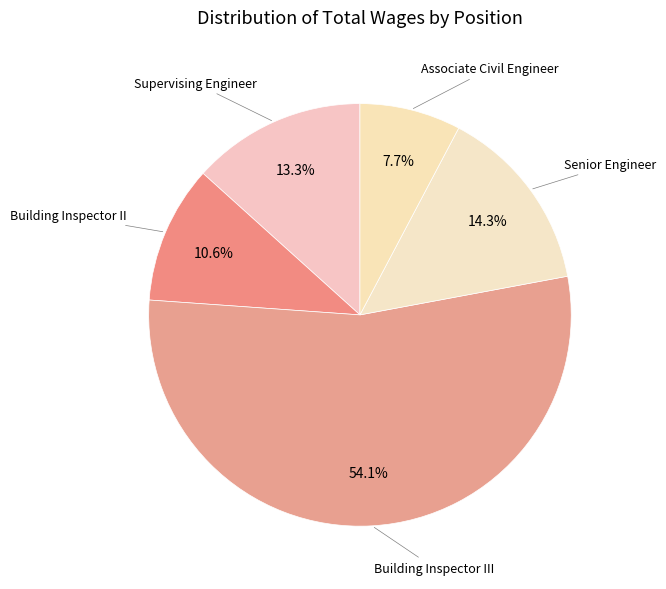

Which slice is the largest?

Building Inspector III